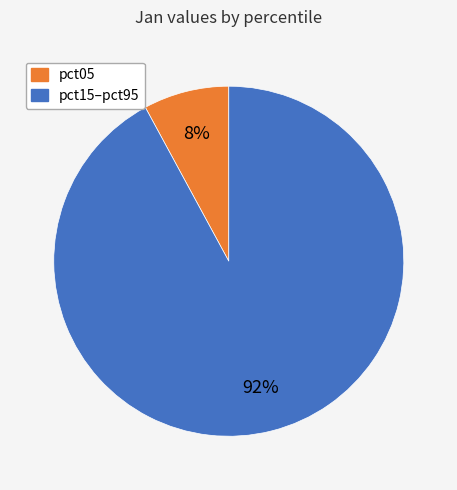

To the nearest percent, what is the difference between the pct05 and pct15–pct95 slice percentages?

84%